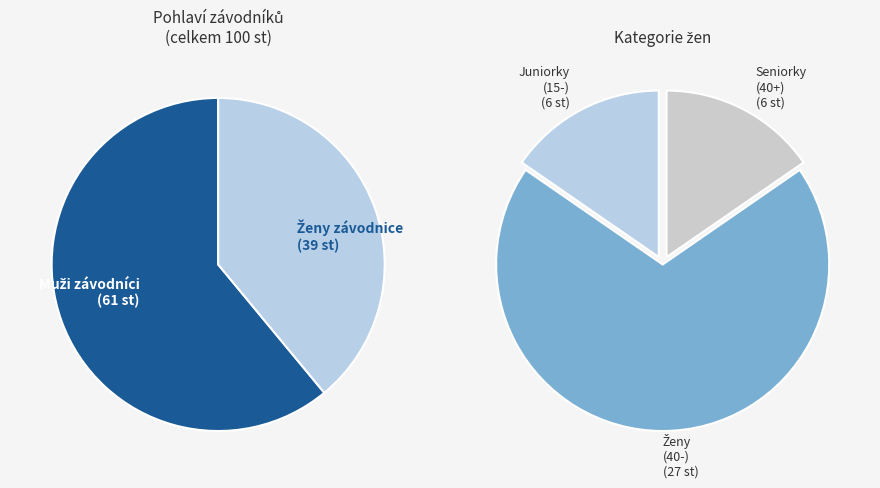

What is the change in value from muž to žena?

-22